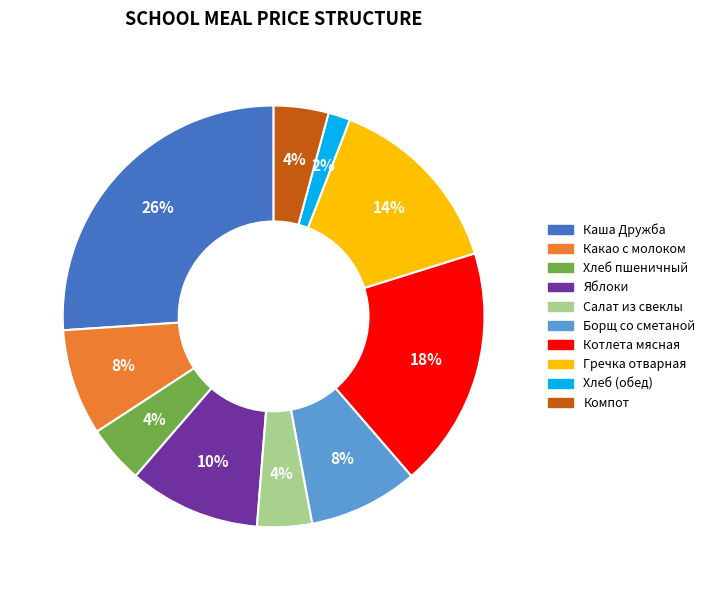

Is there any slice that represents more than half of the pie?

No